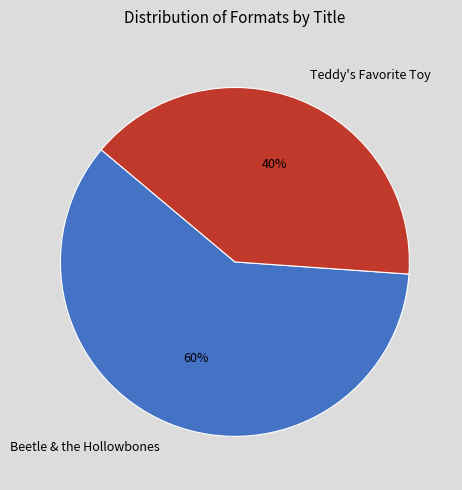

True or false: Teddy's Favorite Toy accounts for 40% of the total.

True